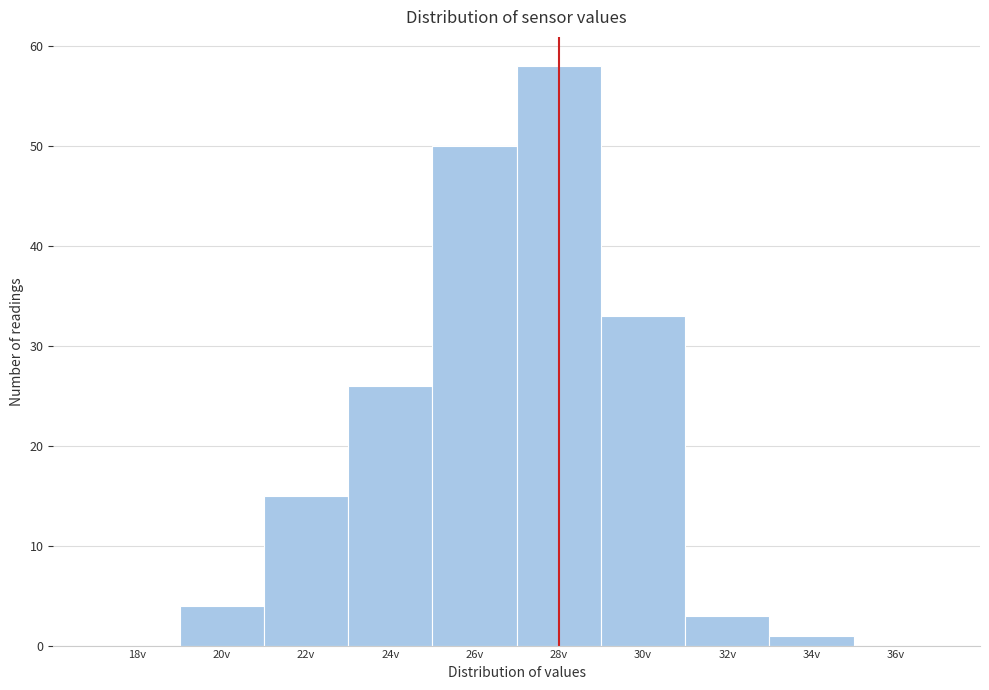

Reading left to right, transcribe all the data shown in this chart.

18v=0	20v=4	22v=15	24v=26	26v=50	28v=58	30v=33	32v=3	34v=1	36v=0